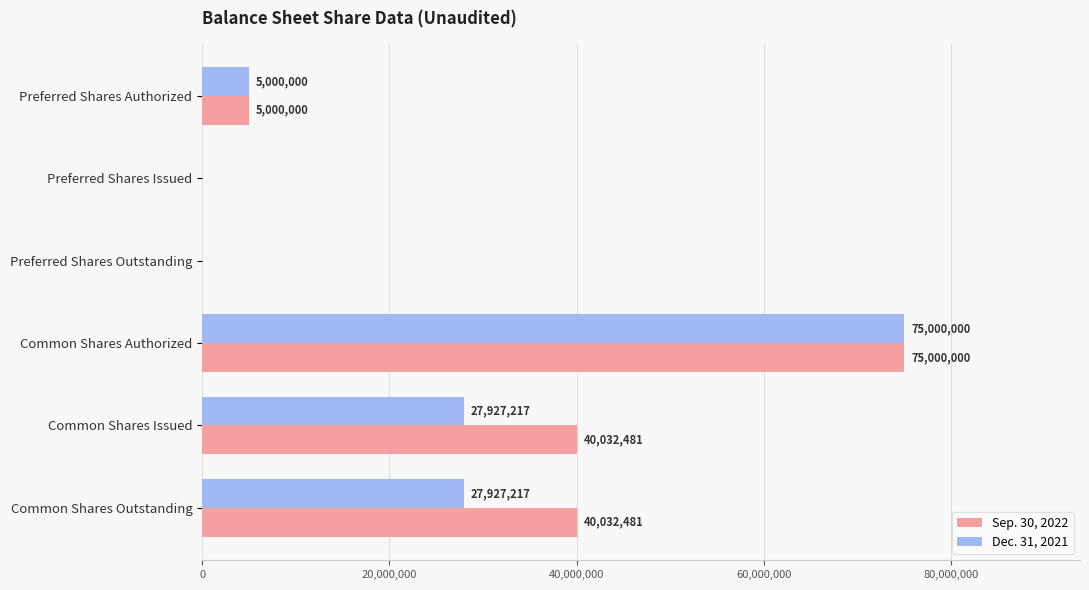

Which series has the largest total across all categories?

Sep. 30, 2022